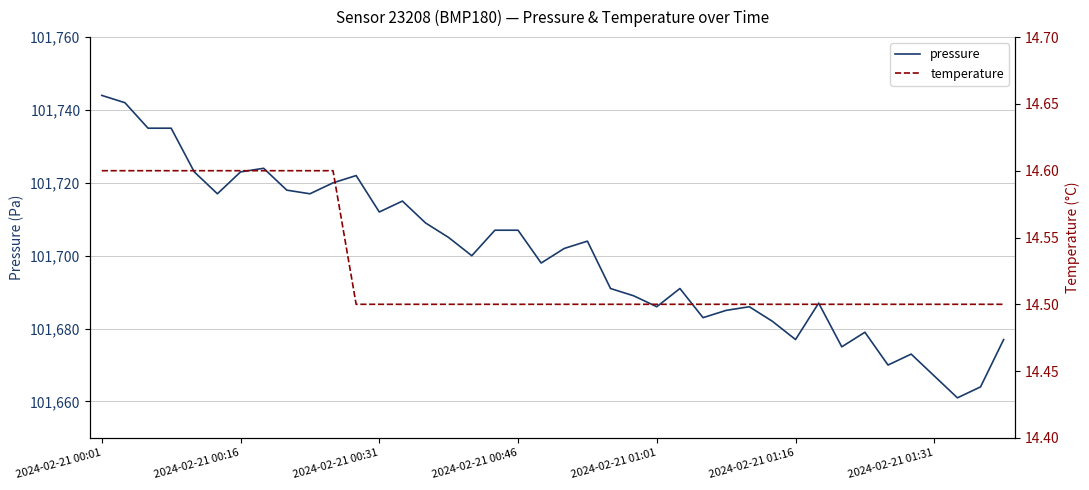

At which category is the sum across all series the highest?

2024-02-21 00:01